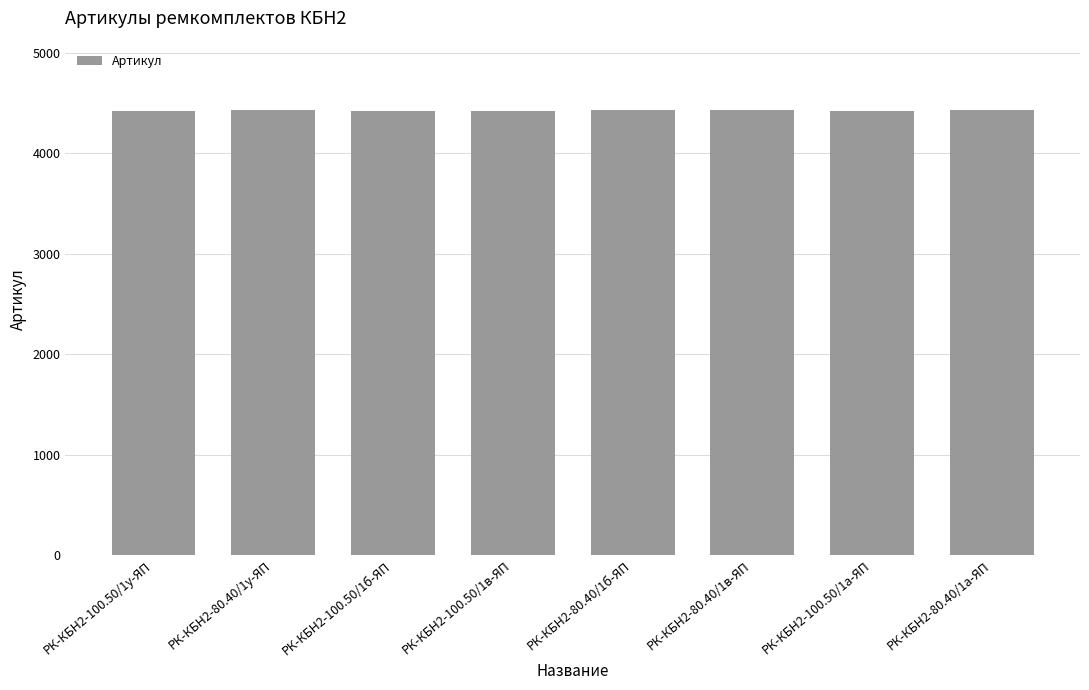

The value at РК-КБН2-80.40/1а-ЯП is 6507. True or false?

False